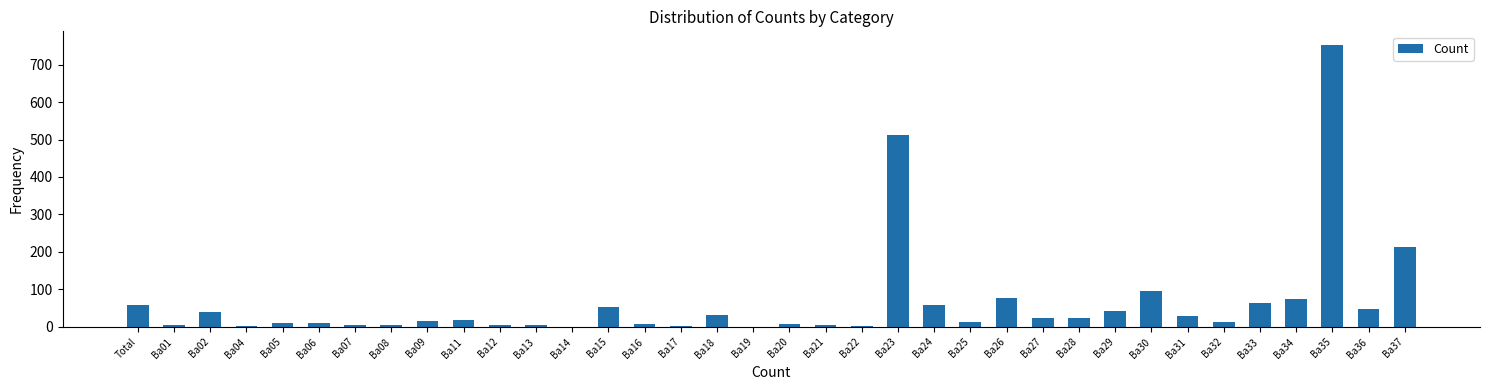

Between Total and Ba13, which is larger?

Total